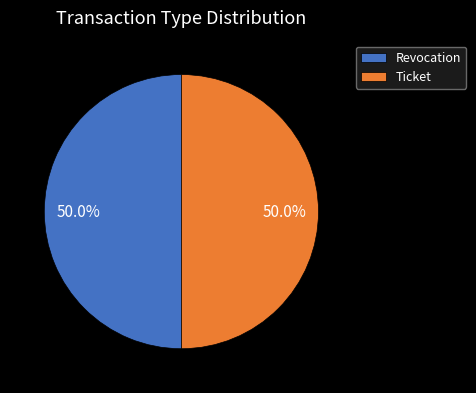

Combined, what portion of the pie is Ticket and Revocation?

100.0%